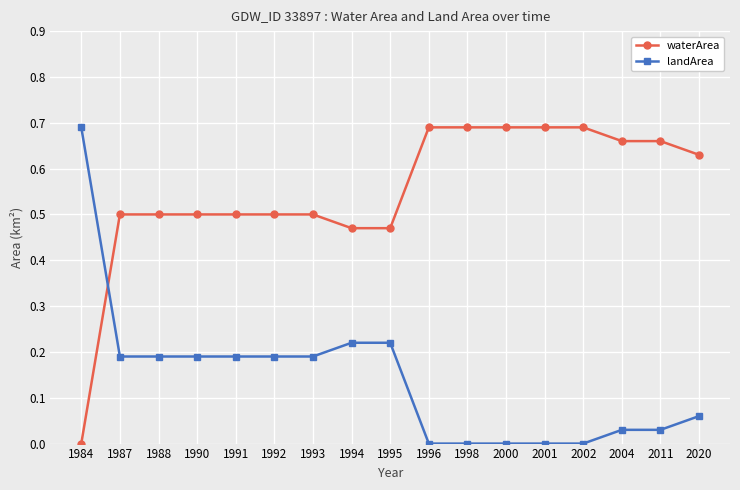

Which series has the largest total across all categories?

waterArea